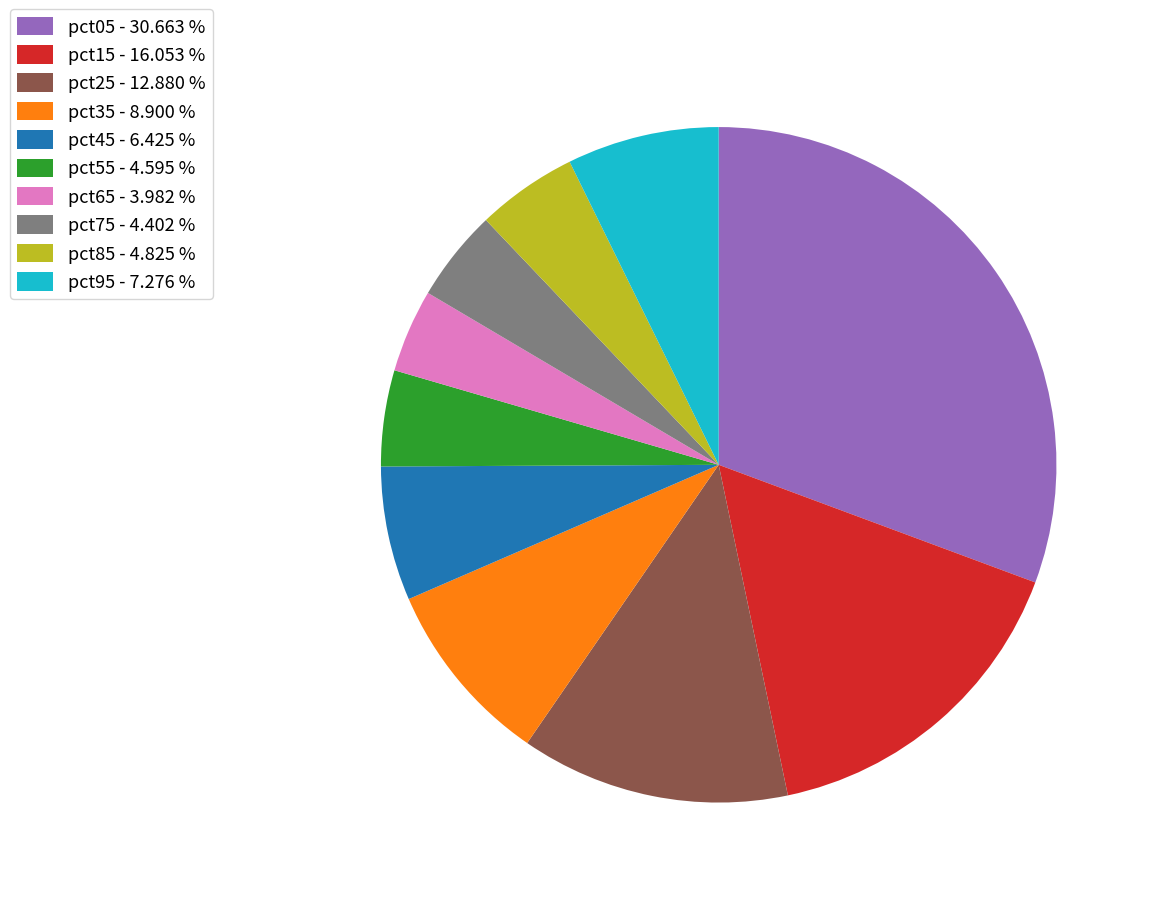

Is there a majority slice in this chart?

No